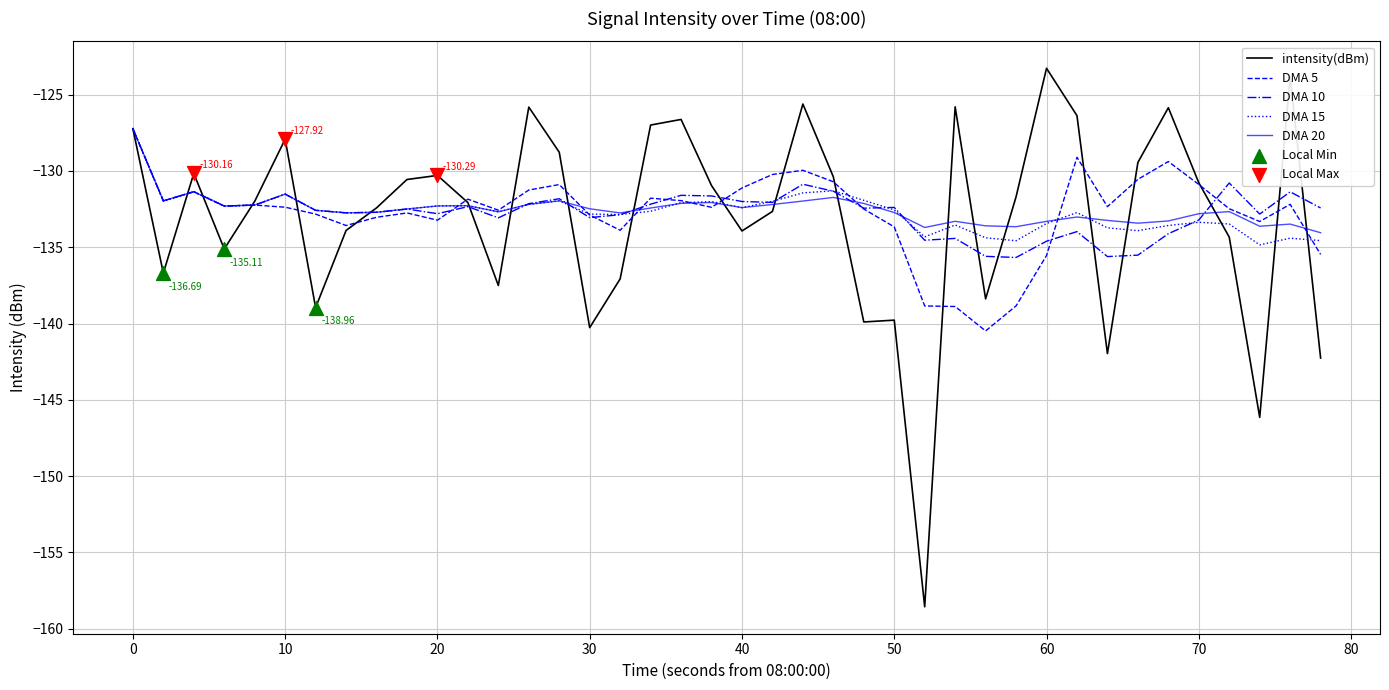

Which series has the largest range (max minus min)?

intensity(dBm)